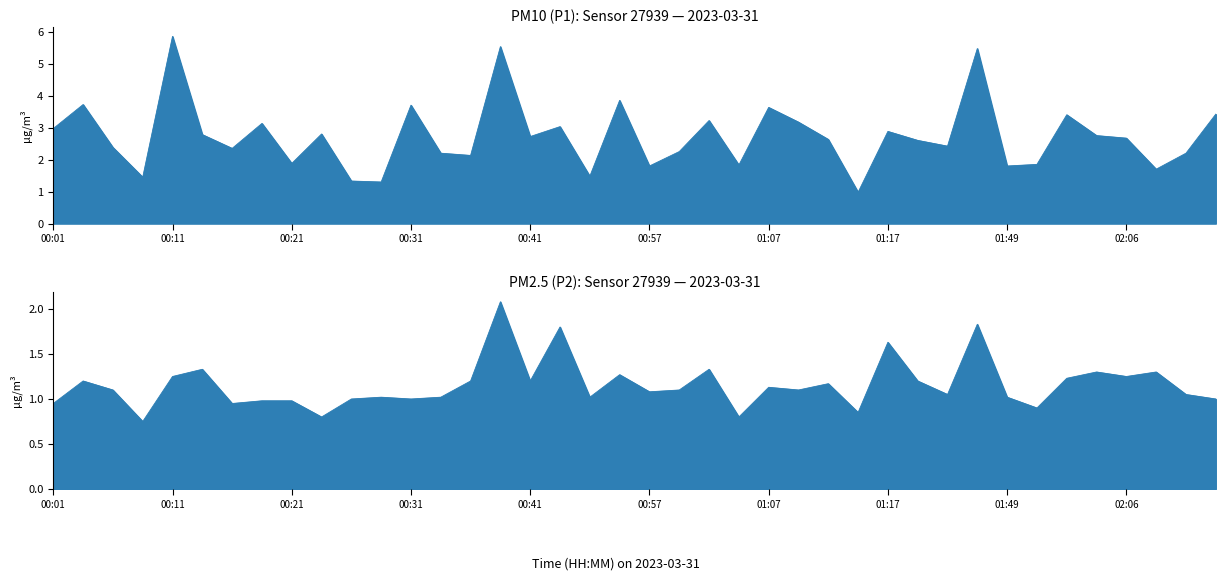

In P1, how many points are higher than both neighbors (excluding endpoints)?

13